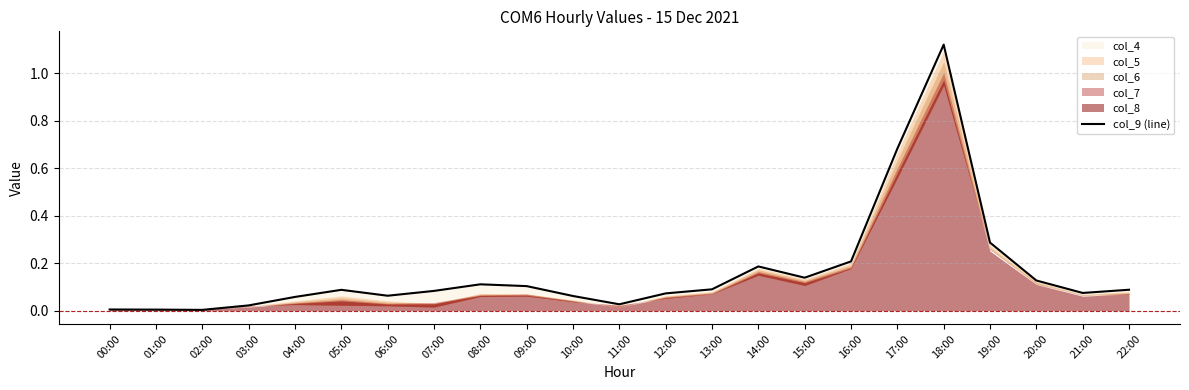

Reading left to right, transcribe all the data shown in this chart.

0.0	0.0	0.0	0.0	0.1	0.1	0.1	0.1	0.1	0.1	0.1	0.0	0.1	0.1	0.2	0.1	0.2	0.7	1.1	0.3	0.1	0.1	0.1